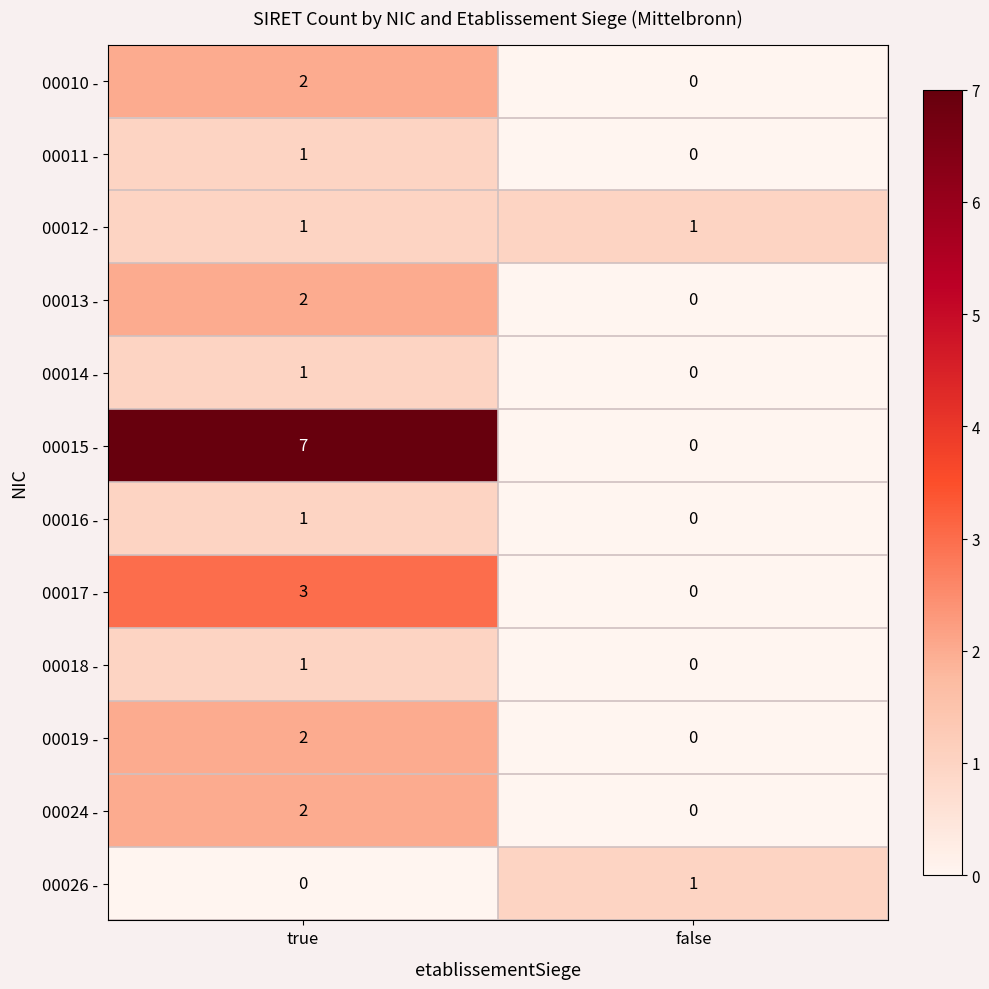

Is it true that 00011 - equals 0 at true?

False